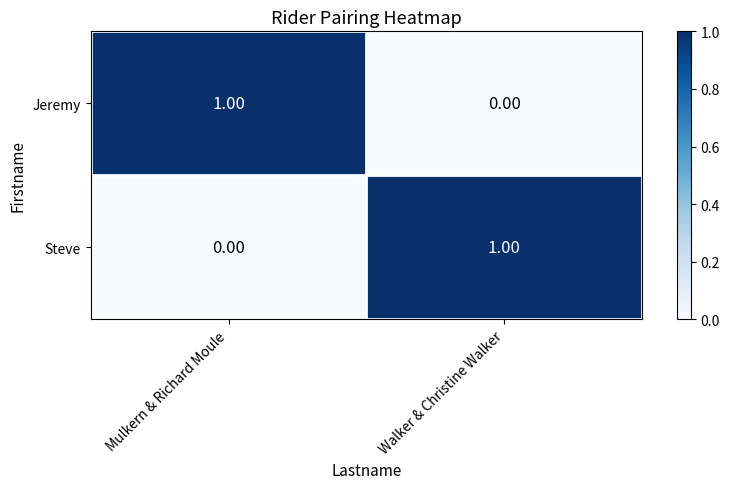

At which label does Jeremy reach its peak?

Mulkern & Richard Moule